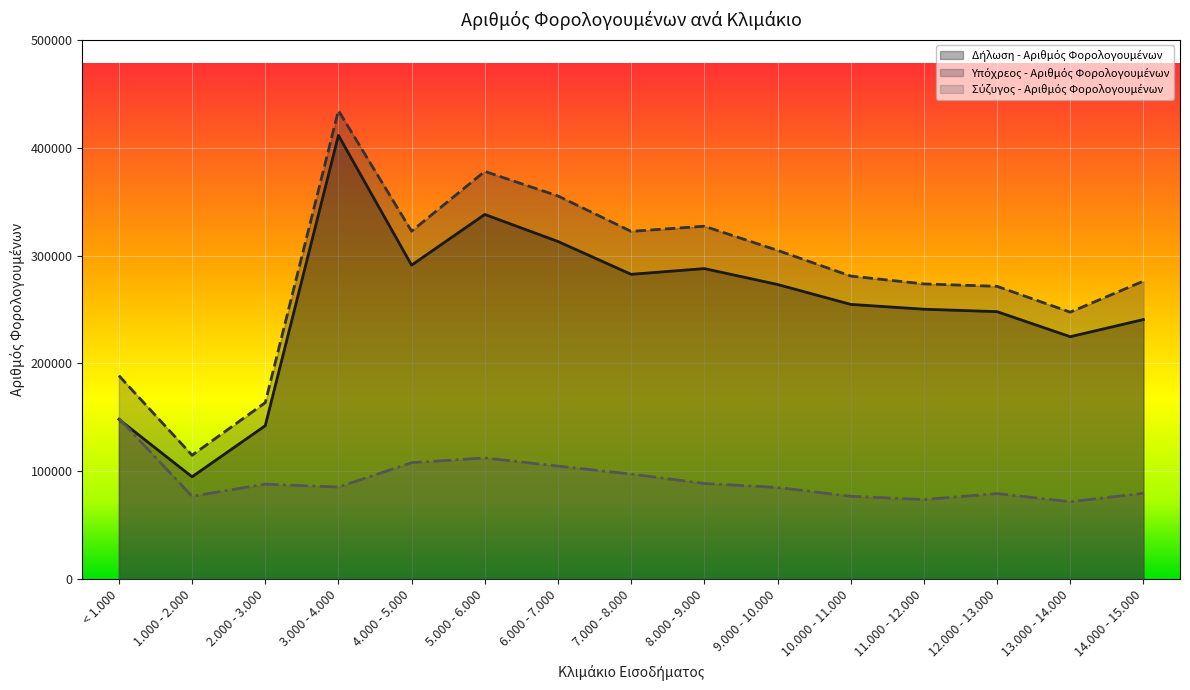

Does the chart display data point markers on the line(s)?

No